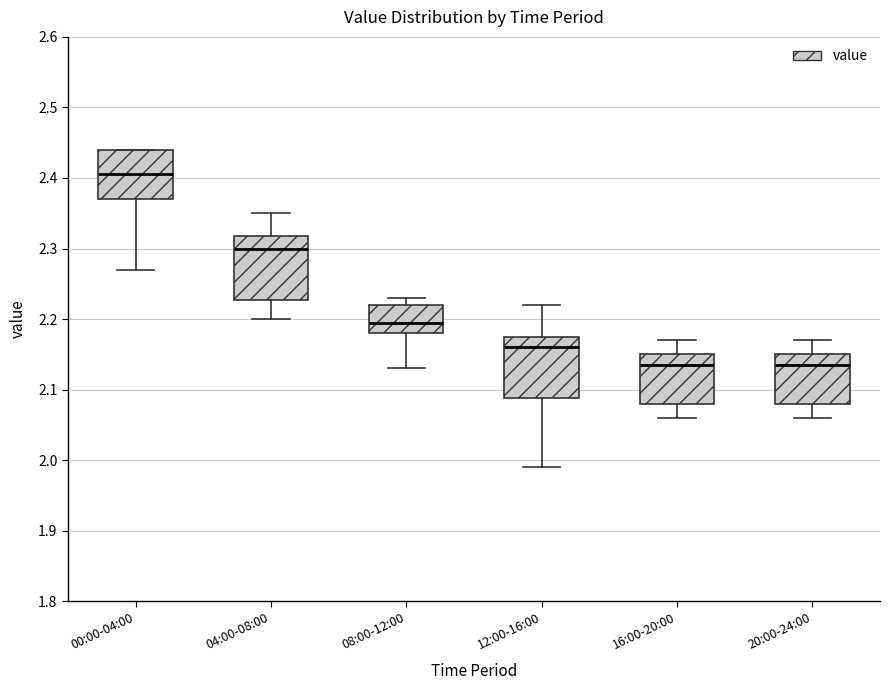

Which box's median line is the highest?

00:00-04:00